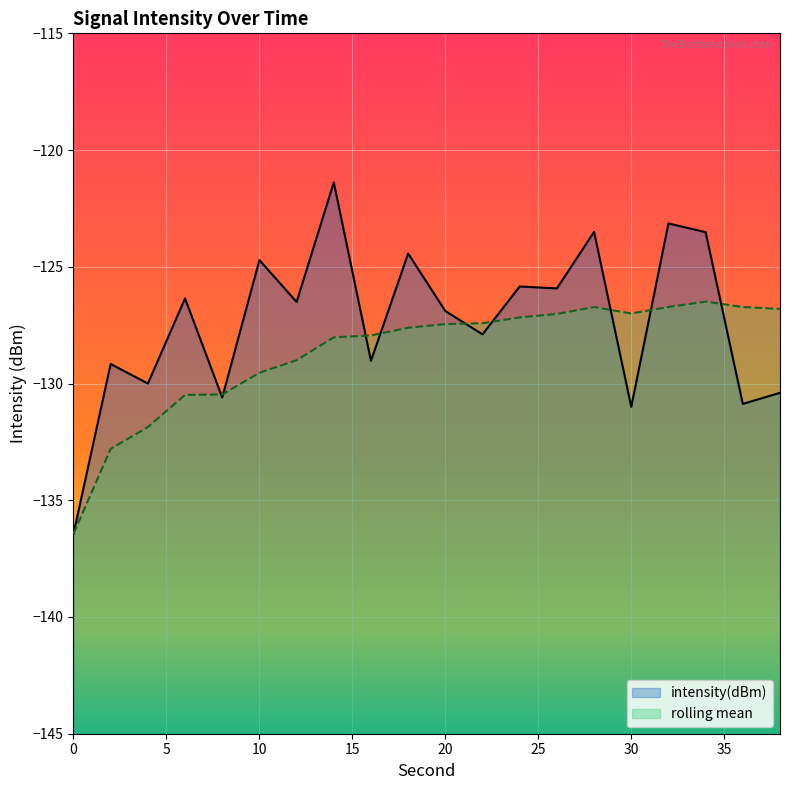

How many categories are shown in the chart?

20